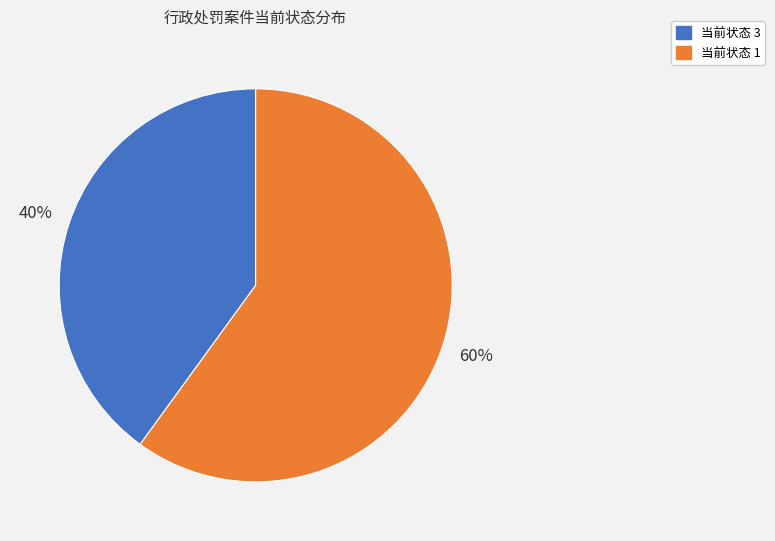

Does 当前状态 3 account for over 50% of the chart?

No